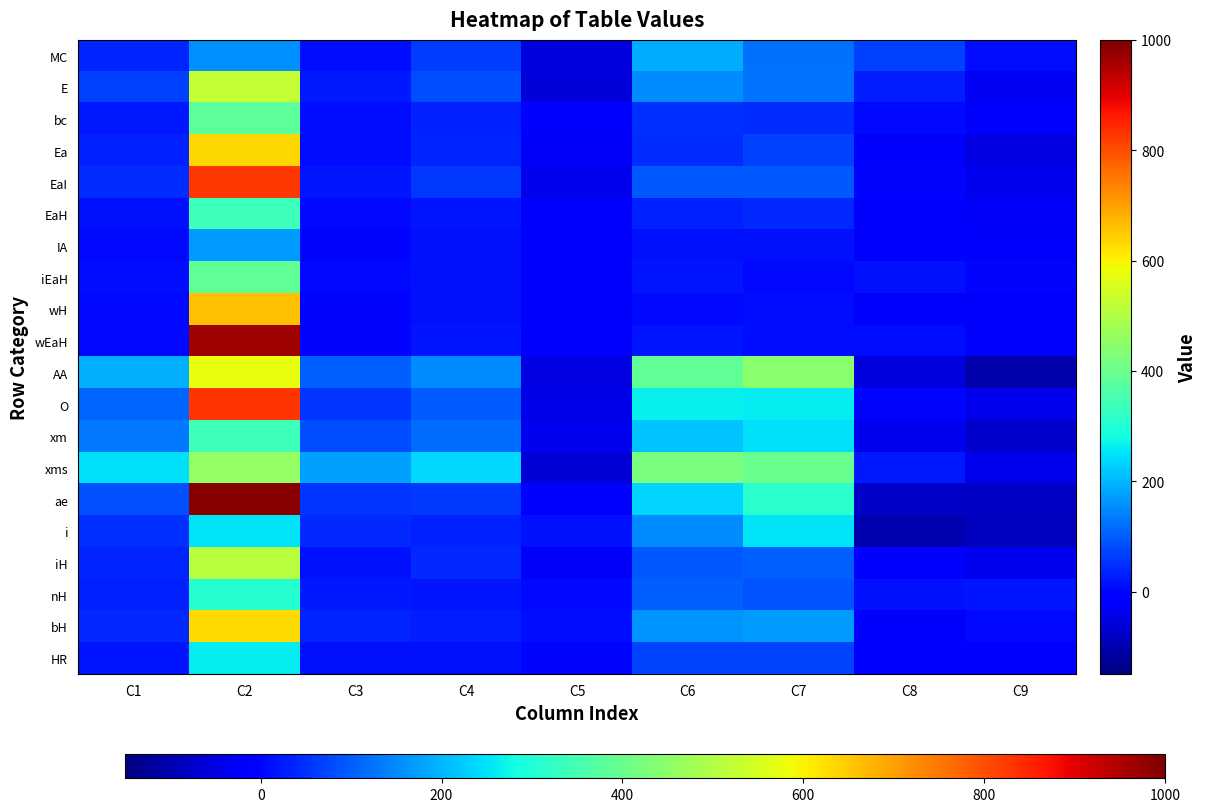

Reading right to left, list all the values displayed in this chart.

MC: C9=11	C8=66	C7=124	C6=190	C5=-55	C4=64	C3=9	C2=157	C1=37
E: C9=-30	C8=29	C7=126	C6=155	C5=-59	C4=83	C3=24	C2=528	C1=67
bc: C9=-17	C8=4	C7=45	C6=49	C5=-21	C4=32	C3=11	C2=384	C1=22
Ea: C9=-48	C8=-21	C7=66	C6=45	C5=-27	C4=37	C3=10	C2=632	C1=30
EaI: C9=-36	C8=2	C7=95	C6=97	C5=-38	C4=58	C3=20	C2=826	C1=47
EaH: C9=-25	C8=-10	C7=40	C6=30	C5=-15	C4=18	C3=3	C2=336	C1=12
IA: C9=-15	C8=-3	C7=15	C6=12	C5=-12	C4=13	C3=1	C2=173	C1=7
iEaH: C9=2	C8=12	C7=7	C6=19	C5=-10	C4=13	C3=3	C2=389	C1=8
wH: C9=-14	C8=-4	C7=11	C6=7	C5=-10	C4=12	C3=2	C2=659	C1=6
wEaH: C9=-9	C8=11	C7=9	C6=20	C5=-20	C4=20	C3=0	C2=965	C1=7
AA: C9=-104	C8=-54	C7=443	C6=389	C5=-50	C4=154	C3=104	C2=574	C1=193
O: C9=-42	C8=2	C7=263	C6=265	C5=-44	C4=100	C3=56	C2=830	C1=109
xm: C9=-71	C8=-34	C7=248	C6=214	C5=-37	C4=117	C3=80	C2=338	C1=130
xms: C9=-40	C8=21	C7=402	C6=423	C5=-61	C4=237	C3=176	C2=457	C1=247
ae: C9=-80	C8=-74	C7=310	C6=236	C5=-6	C4=61	C3=55	C2=988	C1=87
i: C9=-84	C8=-97	C7=252	C6=155	C5=13	C4=30	C3=43	C2=254	C1=52
iH: C9=-34	C8=-8	C7=103	C6=95	C5=-26	C4=42	C3=16	C2=510	C1=37
nH: C9=17	C8=12	C7=92	C6=104	C5=5	C4=19	C3=24	C2=304	C1=32
bH: C9=3	C8=-5	C7=169	C6=164	C5=8	C4=27	C3=35	C2=630	C1=42
HR: C9=-2	C8=-2	C7=74	C6=72	C5=0	C4=13	C3=13	C2=260	C1=19